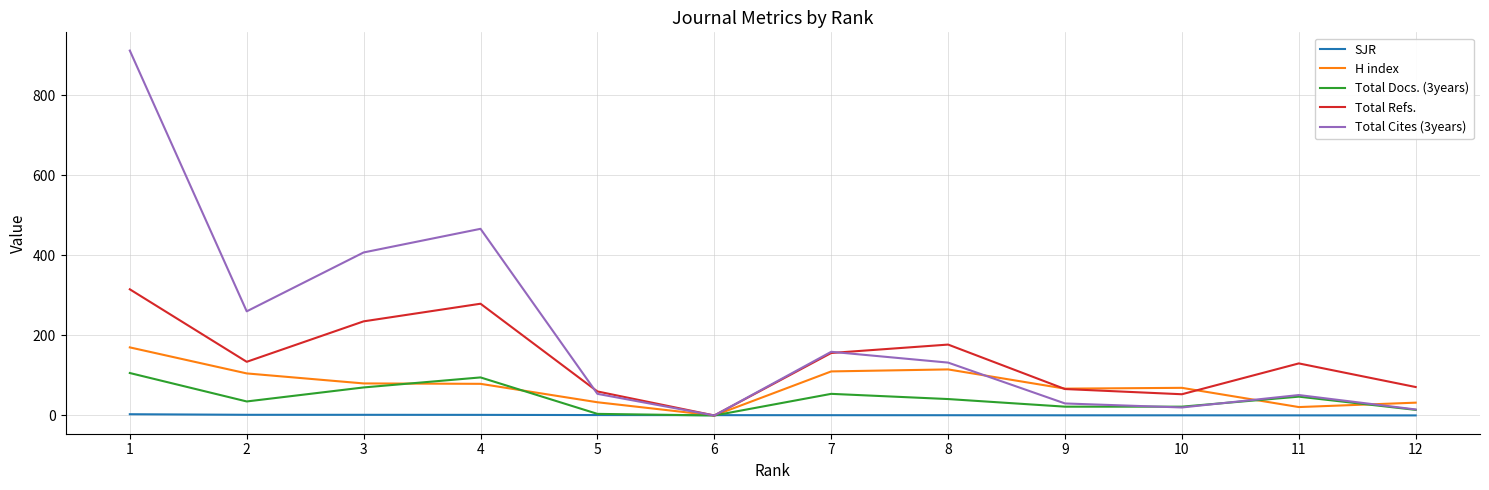

Which label corresponds to the largest value in the chart?

1